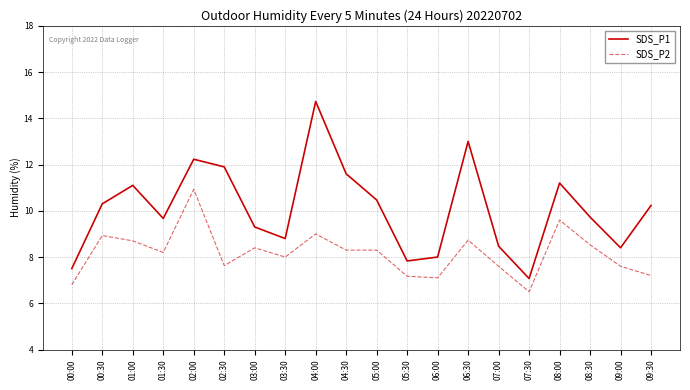

Which series has the widest spread of values?

SDS_P1